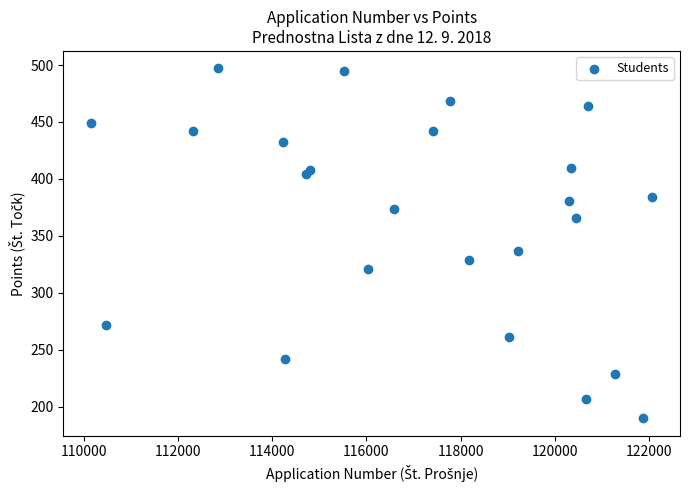

What is the range of Y values (max minus min)?

307